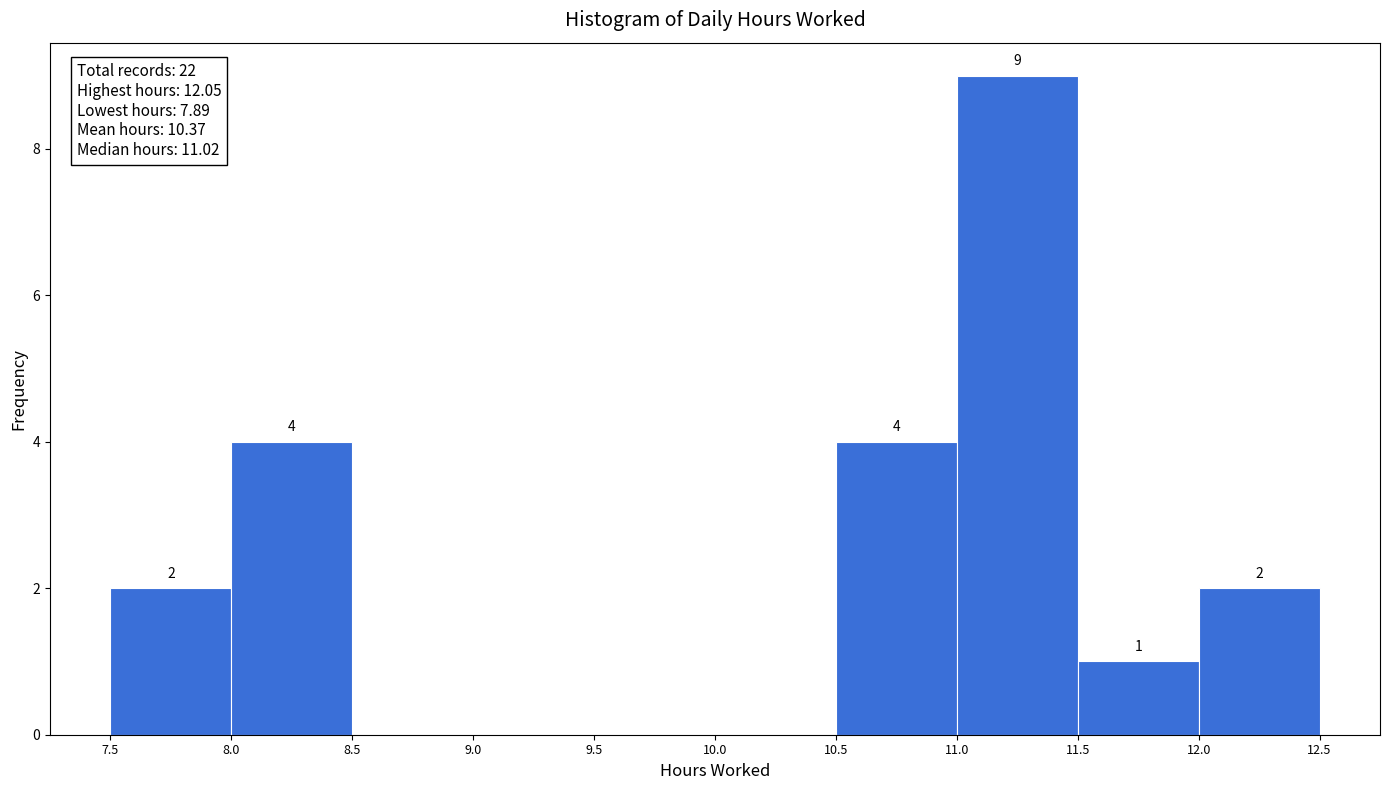

Over which range of the x-axis is the bar tallest?

11.0 to 11.5